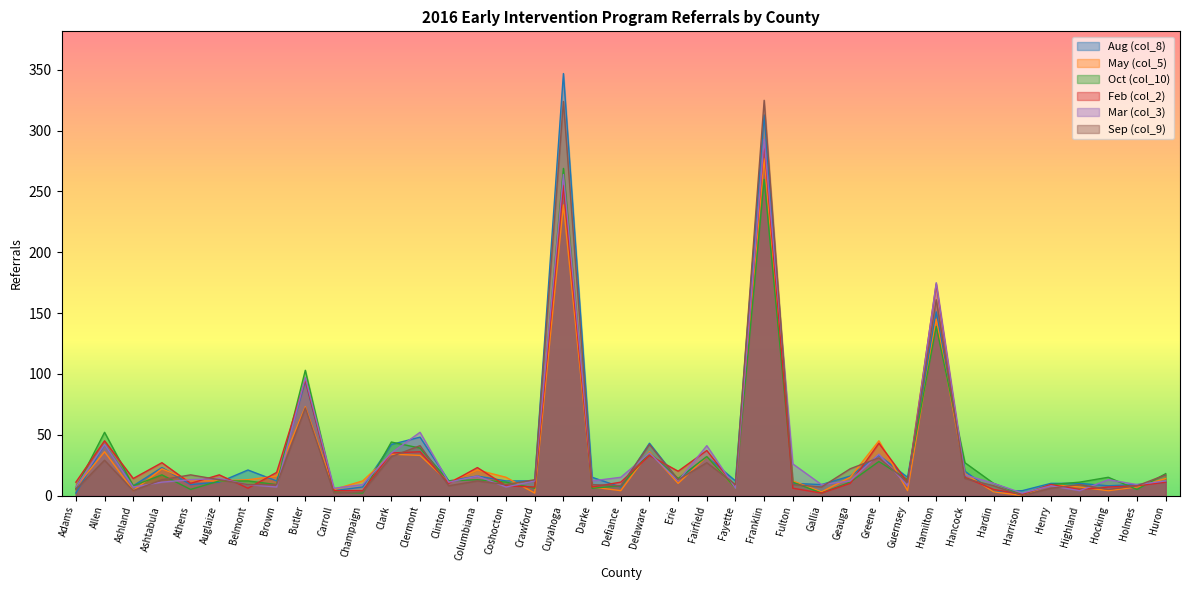

What is the sum of all May (col_5) values?

1225